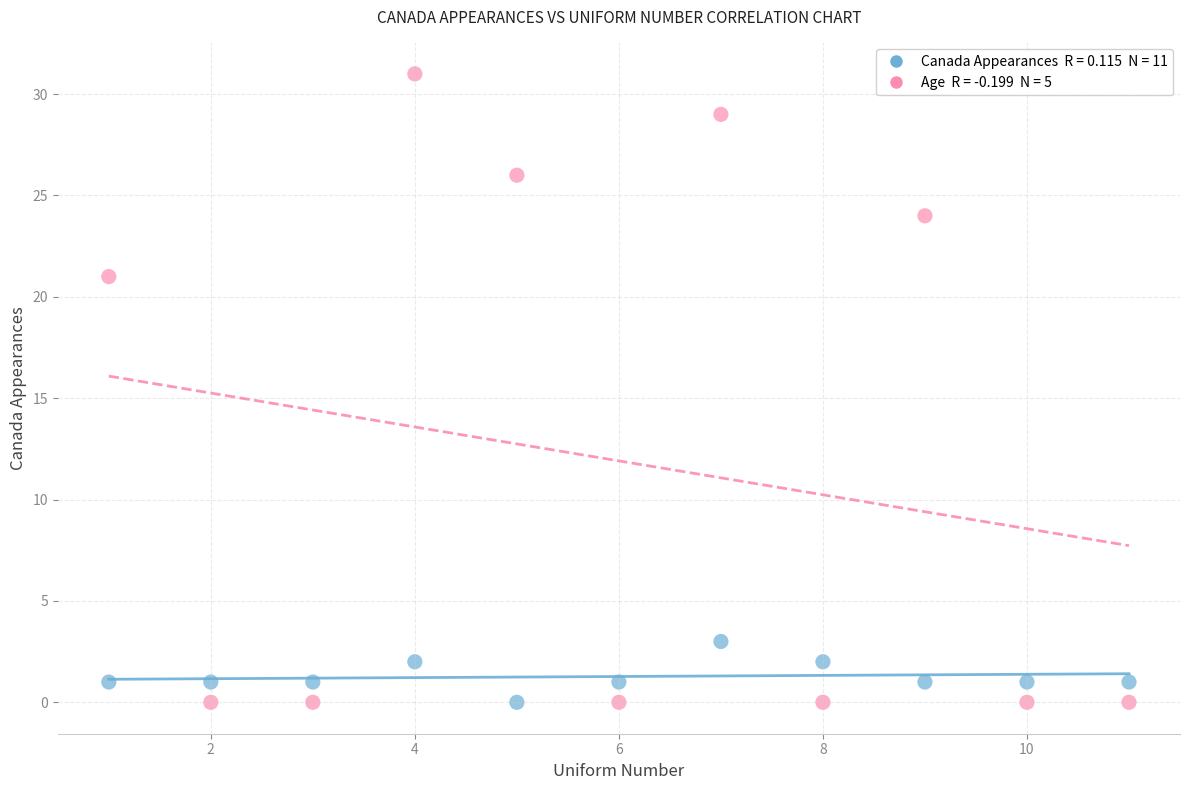

Across all data points, what is the range of X values (max minus min)?

10